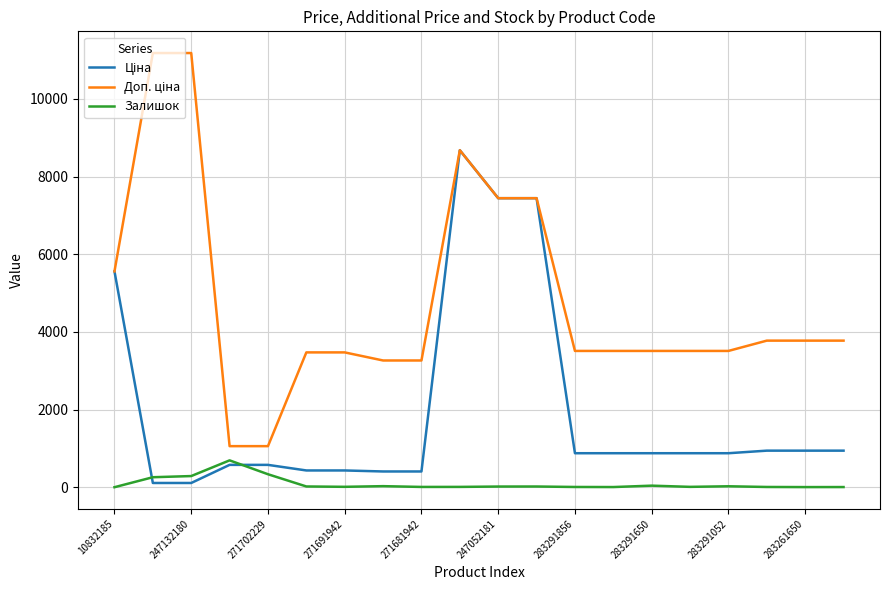

How many lines are shown in the chart?

3